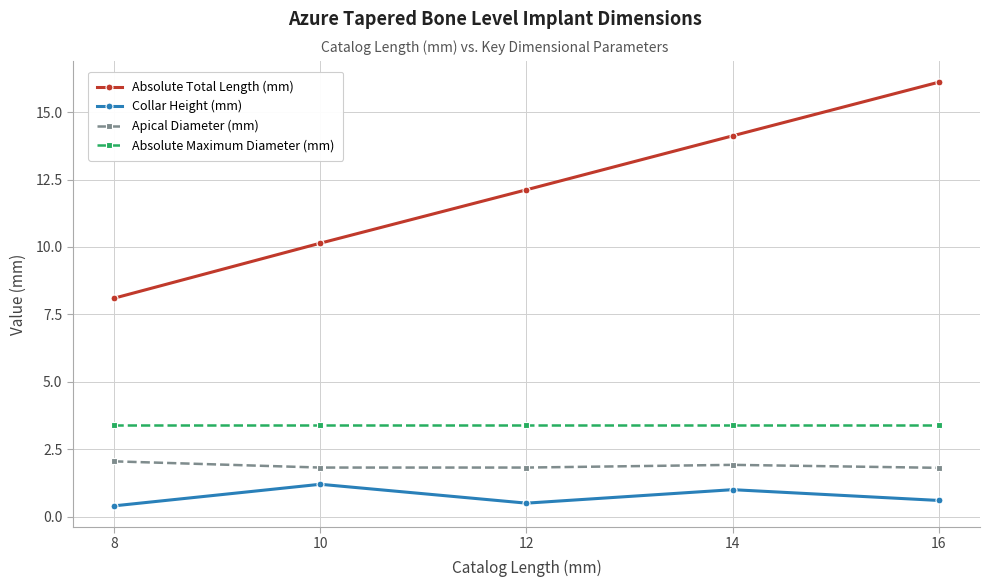

How many Apical Diameter (mm) values are between 1 and 2?

4